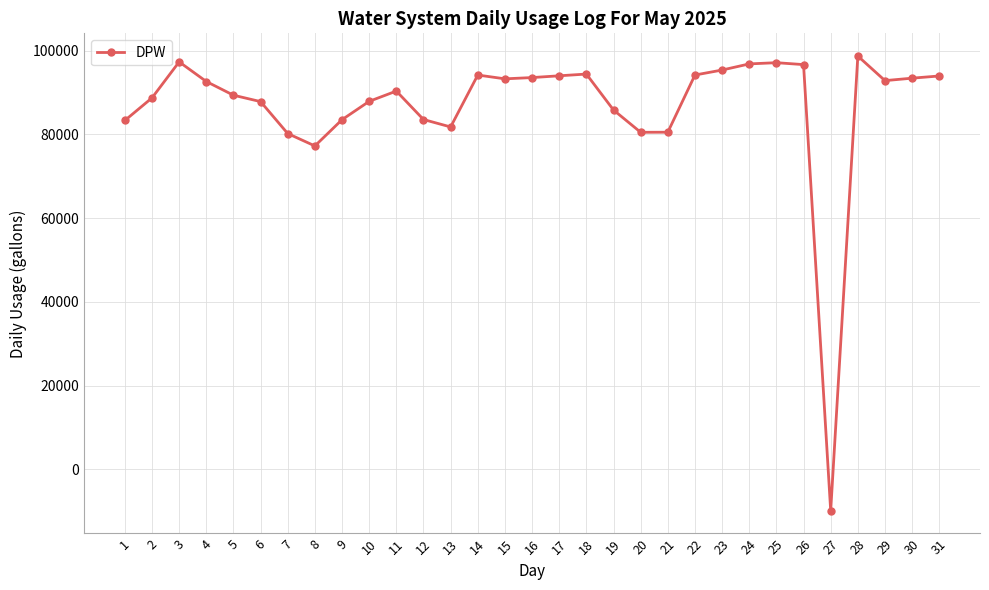

What is the change in value from 10 to 28?

+10817.0